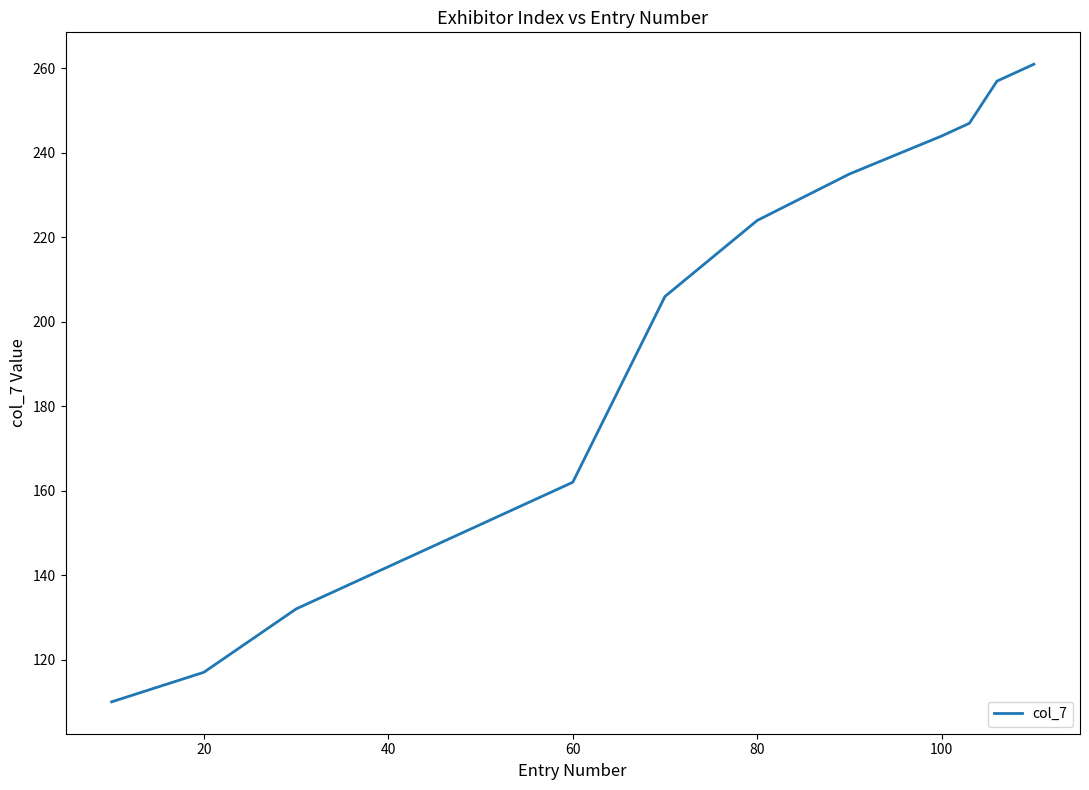

Reading right to left, transcribe all the data shown in this chart.

261	258	257	247	246	245	244	235	224	206	162	152	142	132	117	110